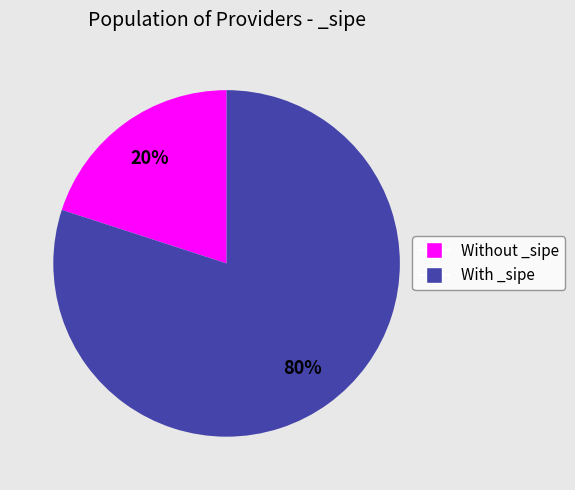

To the nearest percent, what is the difference between the largest and smallest slice percentages?

60%